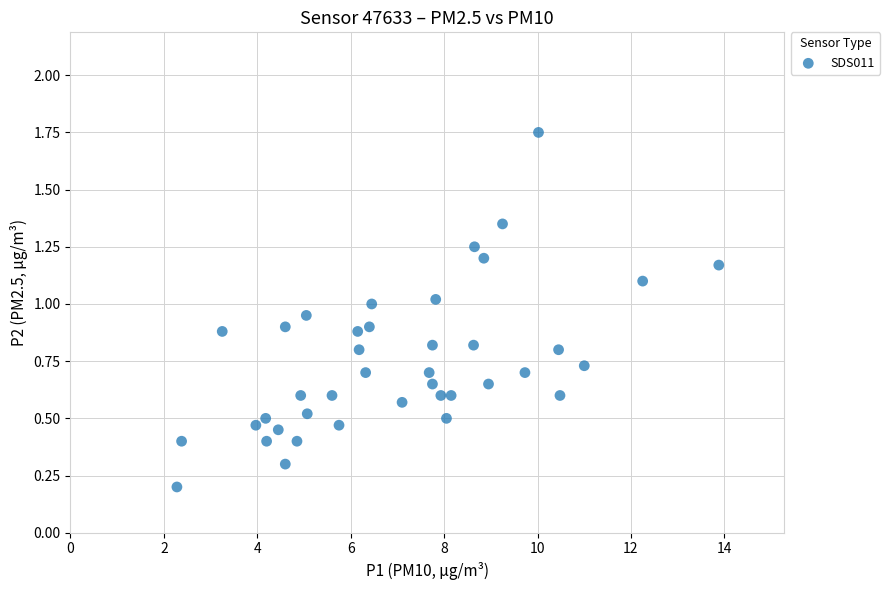

What is the range of X values (max minus min)?

11.6